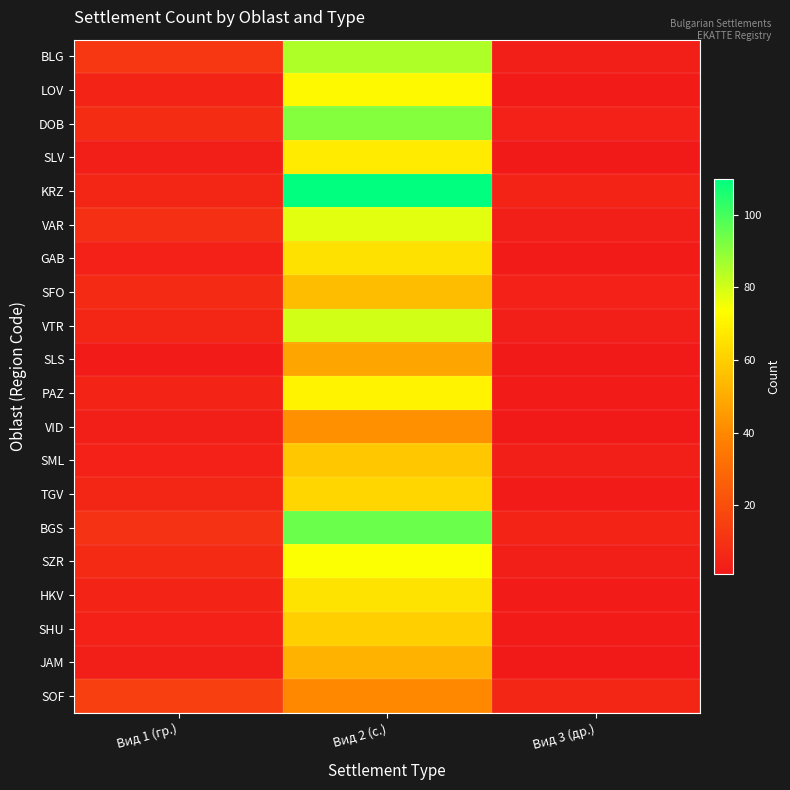

Reading left to right, what are all the values shown in this chart?

BLG: Вид 1 (гр.)=12	Вид 2 (с.)=85	Вид 3 (др.)=3
LOV: Вид 1 (гр.)=5	Вид 2 (с.)=72	Вид 3 (др.)=2
DOB: Вид 1 (гр.)=8	Вид 2 (с.)=91	Вид 3 (др.)=4
SLV: Вид 1 (гр.)=3	Вид 2 (с.)=68	Вид 3 (др.)=1
KRZ: Вид 1 (гр.)=6	Вид 2 (с.)=110	Вид 3 (др.)=5
VAR: Вид 1 (гр.)=9	Вид 2 (с.)=78	Вид 3 (др.)=3
GAB: Вид 1 (гр.)=4	Вид 2 (с.)=65	Вид 3 (др.)=2
SFO: Вид 1 (гр.)=7	Вид 2 (с.)=55	Вид 3 (др.)=4
VTR: Вид 1 (гр.)=6	Вид 2 (с.)=80	Вид 3 (др.)=3
SLS: Вид 1 (гр.)=2	Вид 2 (с.)=48	Вид 3 (др.)=1
PAZ: Вид 1 (гр.)=5	Вид 2 (с.)=70	Вид 3 (др.)=2
VID: Вид 1 (гр.)=3	Вид 2 (с.)=42	Вид 3 (др.)=1
SML: Вид 1 (гр.)=4	Вид 2 (с.)=58	Вид 3 (др.)=3
TGV: Вид 1 (гр.)=6	Вид 2 (с.)=62	Вид 3 (др.)=2
BGS: Вид 1 (гр.)=10	Вид 2 (с.)=95	Вид 3 (др.)=5
SZR: Вид 1 (гр.)=7	Вид 2 (с.)=74	Вид 3 (др.)=3
HKV: Вид 1 (гр.)=5	Вид 2 (с.)=66	Вид 3 (др.)=2
SHU: Вид 1 (гр.)=4	Вид 2 (с.)=60	Вид 3 (др.)=2
JAM: Вид 1 (гр.)=3	Вид 2 (с.)=52	Вид 3 (др.)=1
SOF: Вид 1 (гр.)=15	Вид 2 (с.)=40	Вид 3 (др.)=6